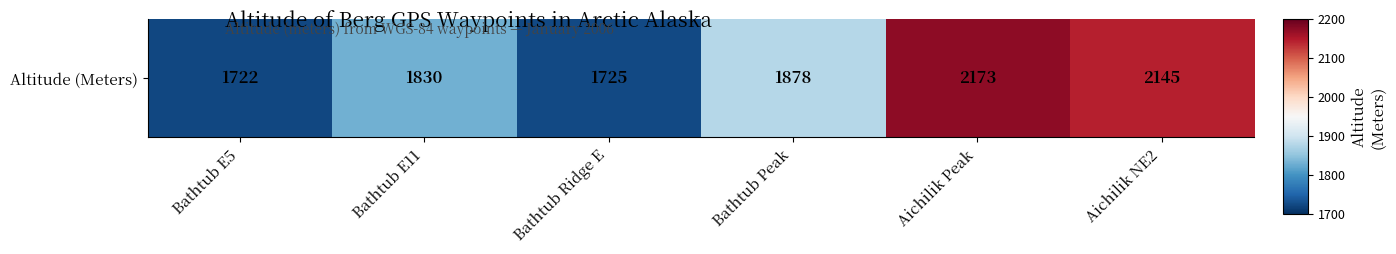

What is the smallest value displayed?

1722